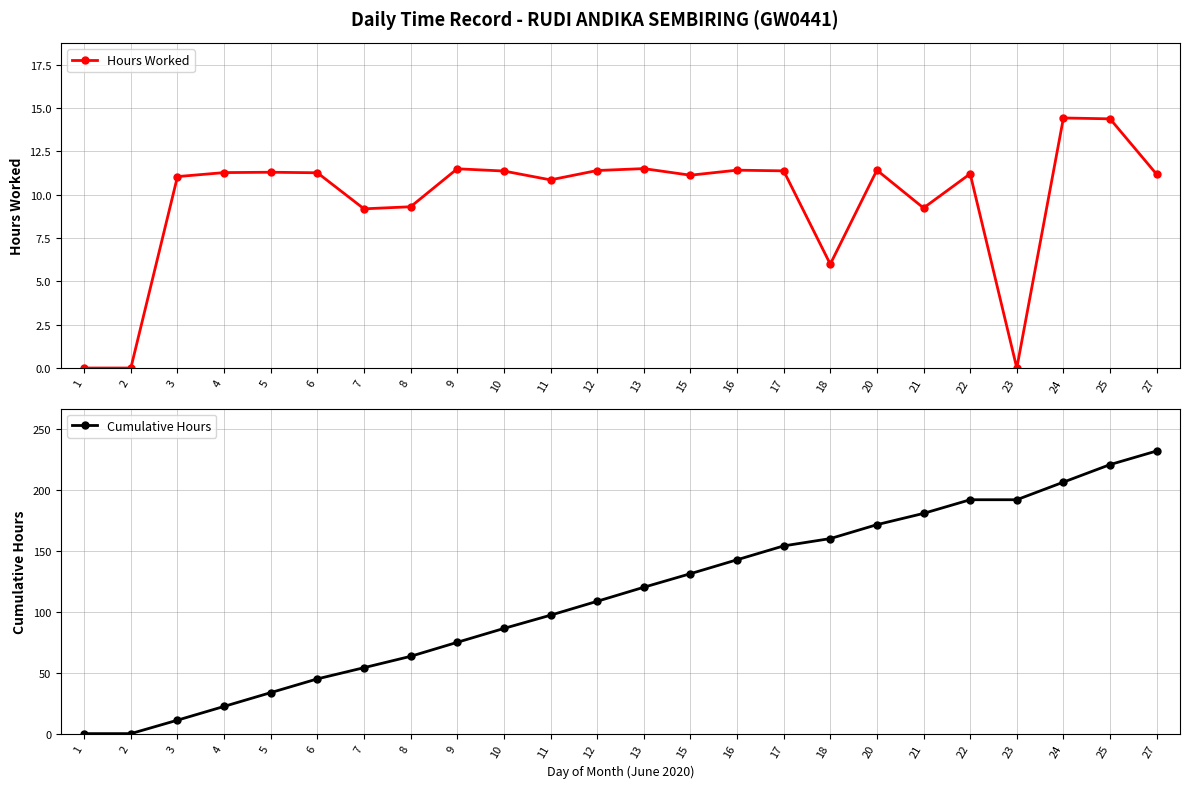

In Hours Worked, how many points are lower than both neighbors (excluding endpoints)?

6